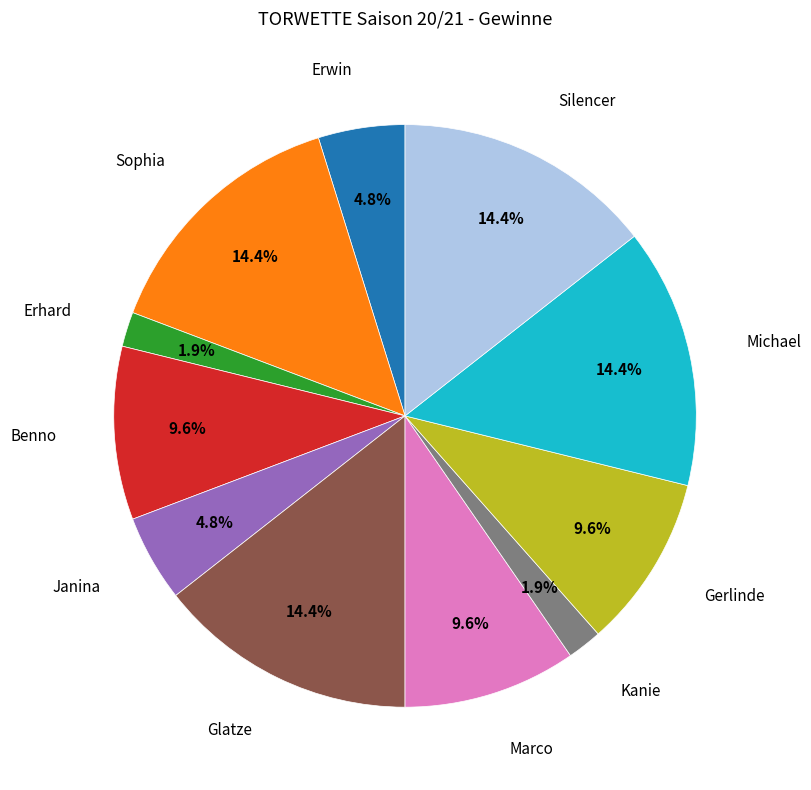

Does any single category account for the majority?

No